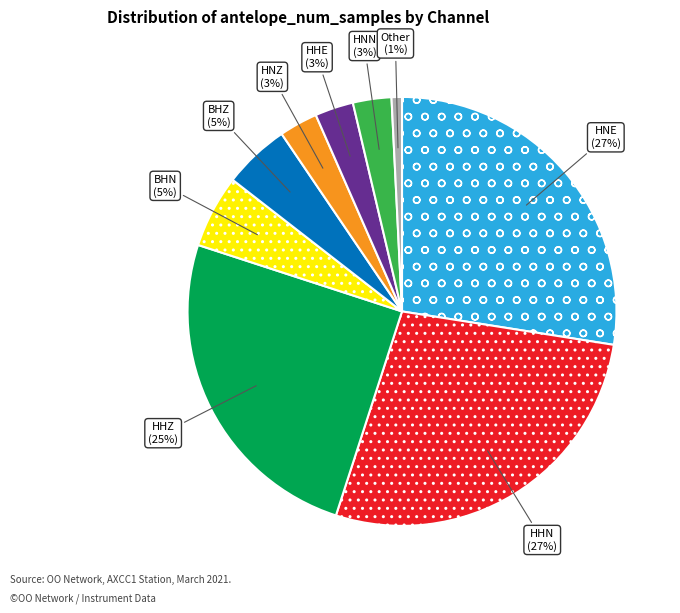

What percentage is the HHZ slice, to the nearest percent?

25%